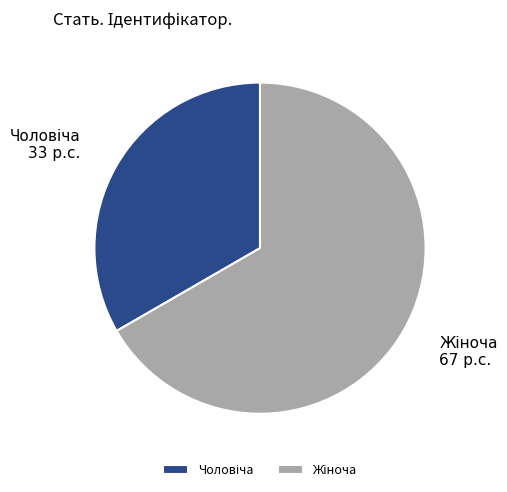

Is there any slice that represents more than half of the pie?

Yes